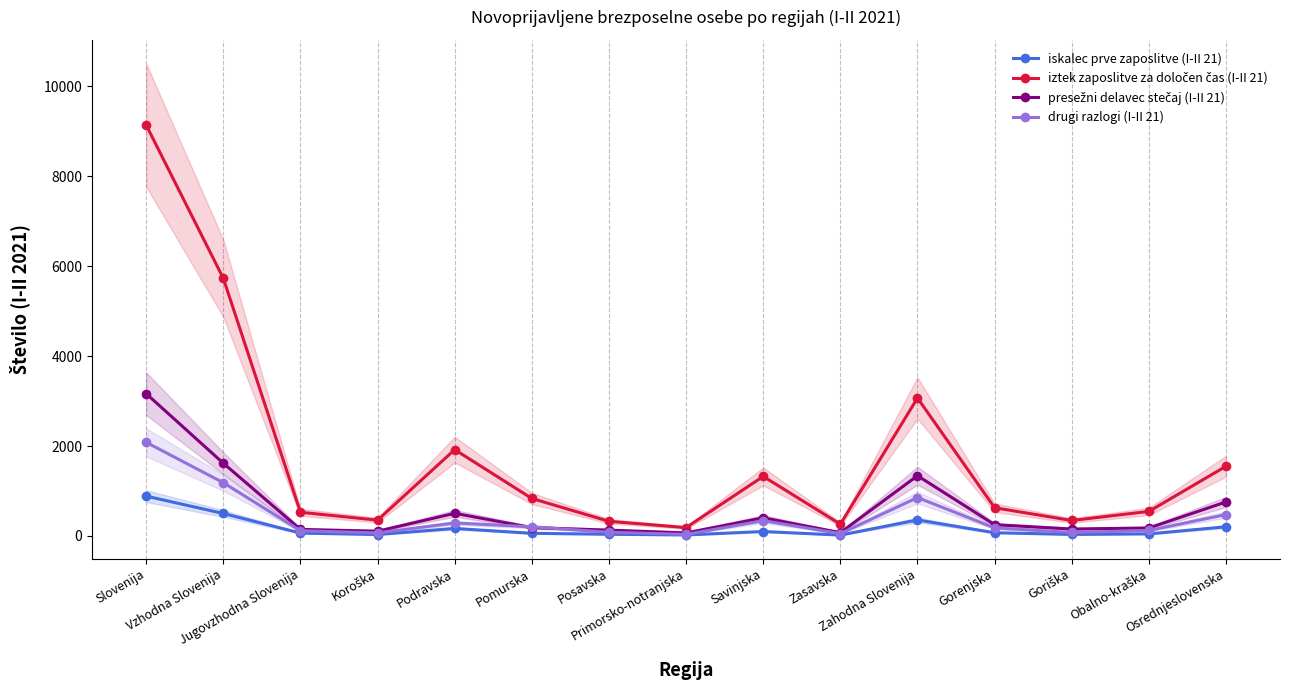

Where is the first local minimum for iskalec prve zaposlitve (I-II 21)?

Koroška